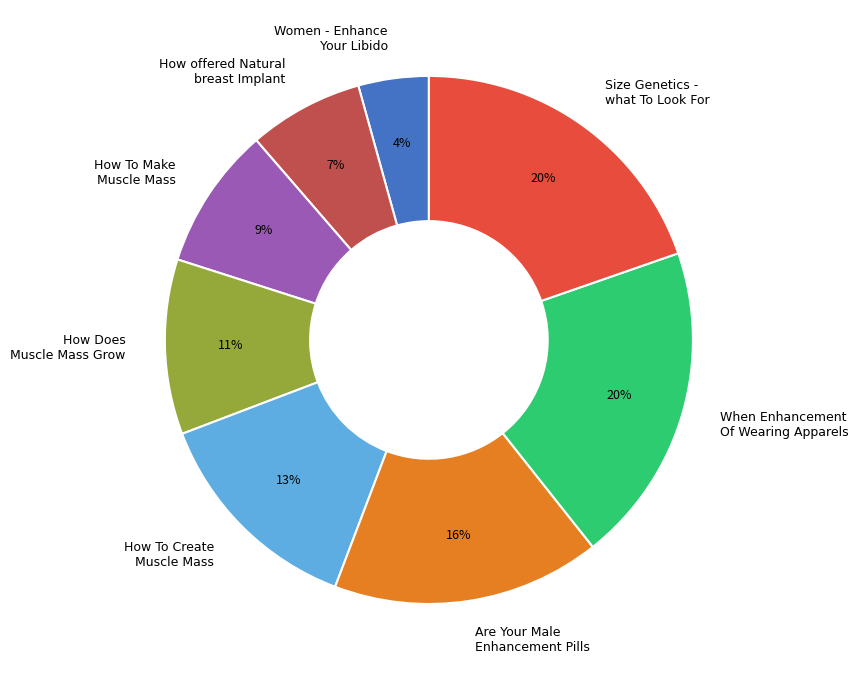

The How To Make Muscle Mass slice represents 9% of the pie. True or false?

True